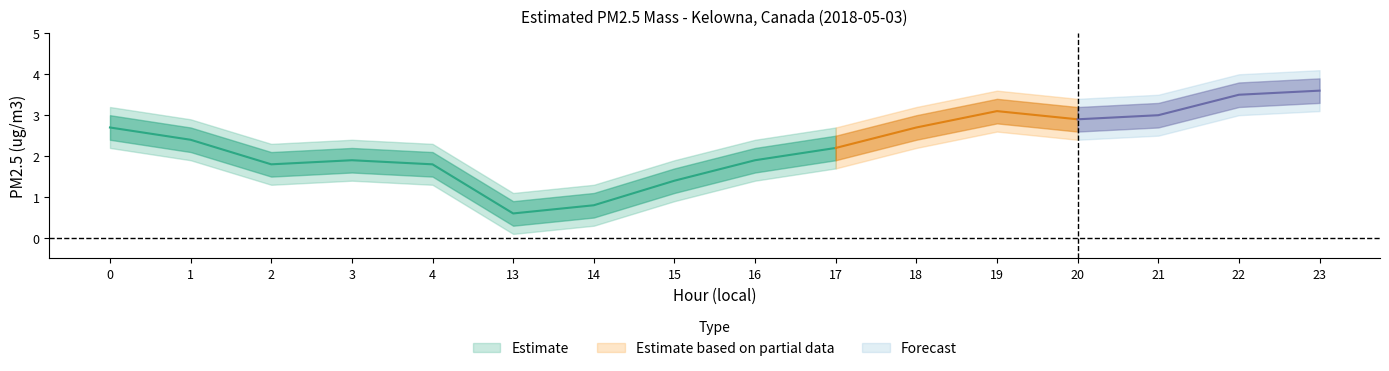

True or false: PM2.5 upper band has more than 0 interior local peaks.

True